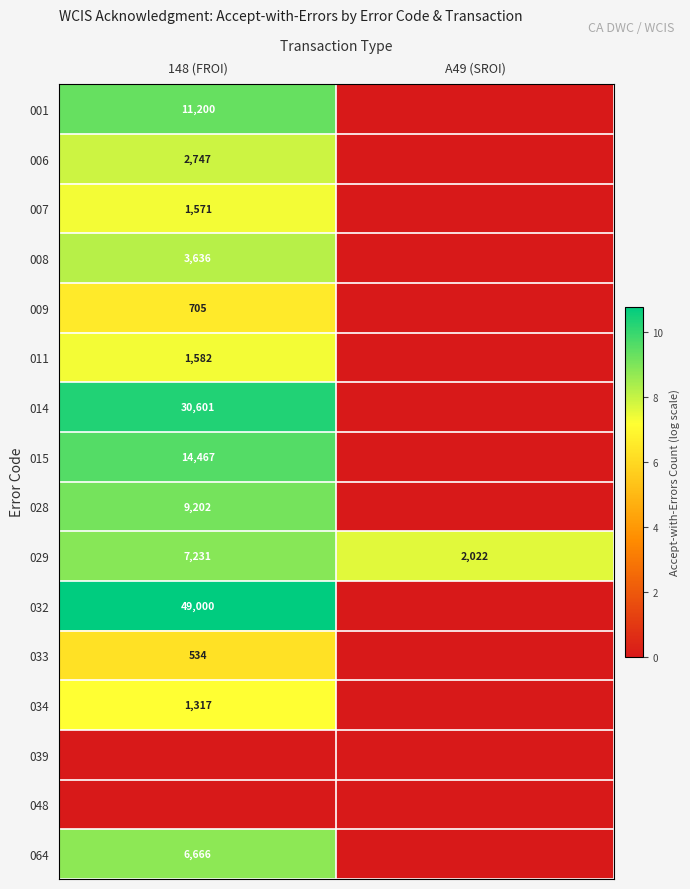

Which has a higher value, A49 (SROI) or 148 (FROI)?

148 (FROI)